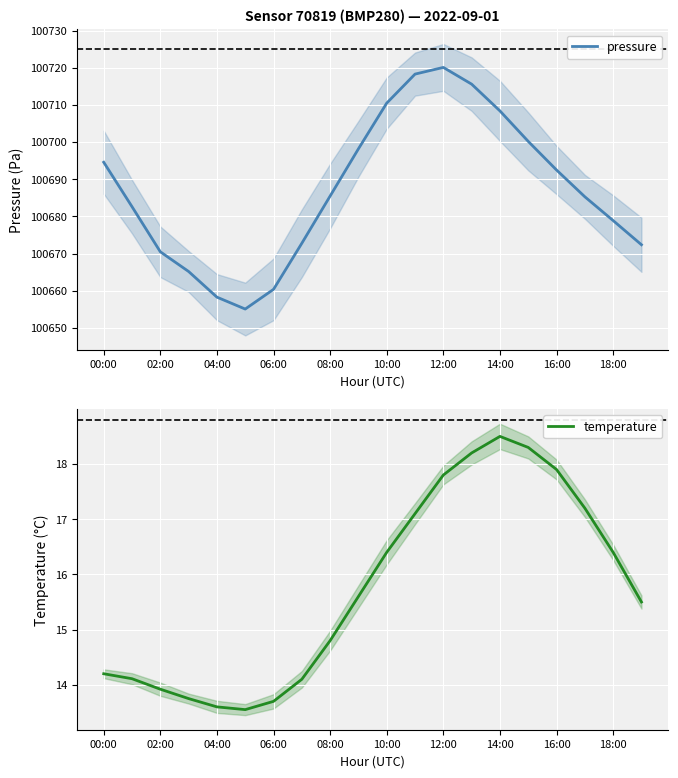

The pressure series shows 100694.6 at 00:00. True or false?

True